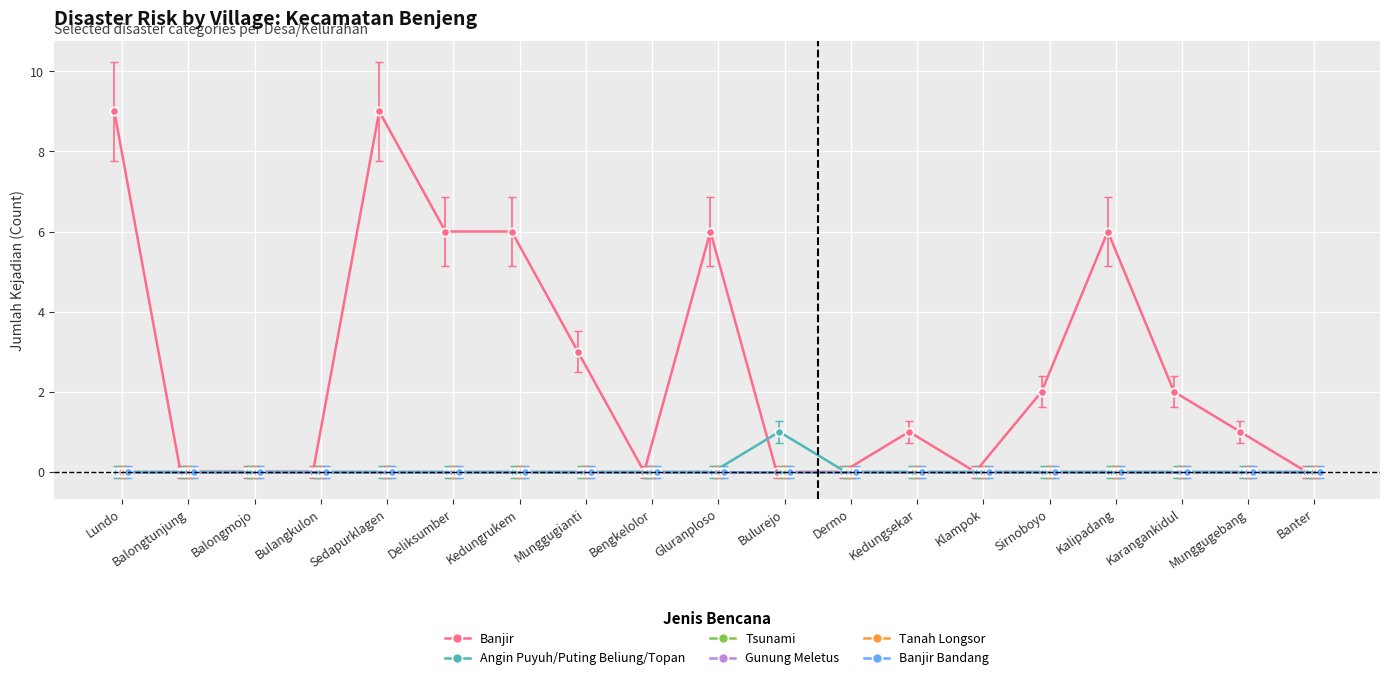

Is this an area chart (filled region under the line)?

No